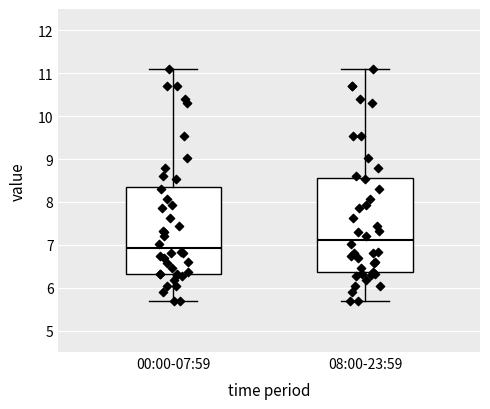

Reading left to right, read every box against the y-axis: the position of its median line, the range the box covers, and the ends of its whiskers. The values are not printed on the chart, so give them approximately, as read against the axis.

00:00-07:59: median 6.9, box 6.3 to 8.4, whiskers 5.7 to 11.1
08:00-23:59: median 7.1, box 6.4 to 8.5, whiskers 5.7 to 11.1